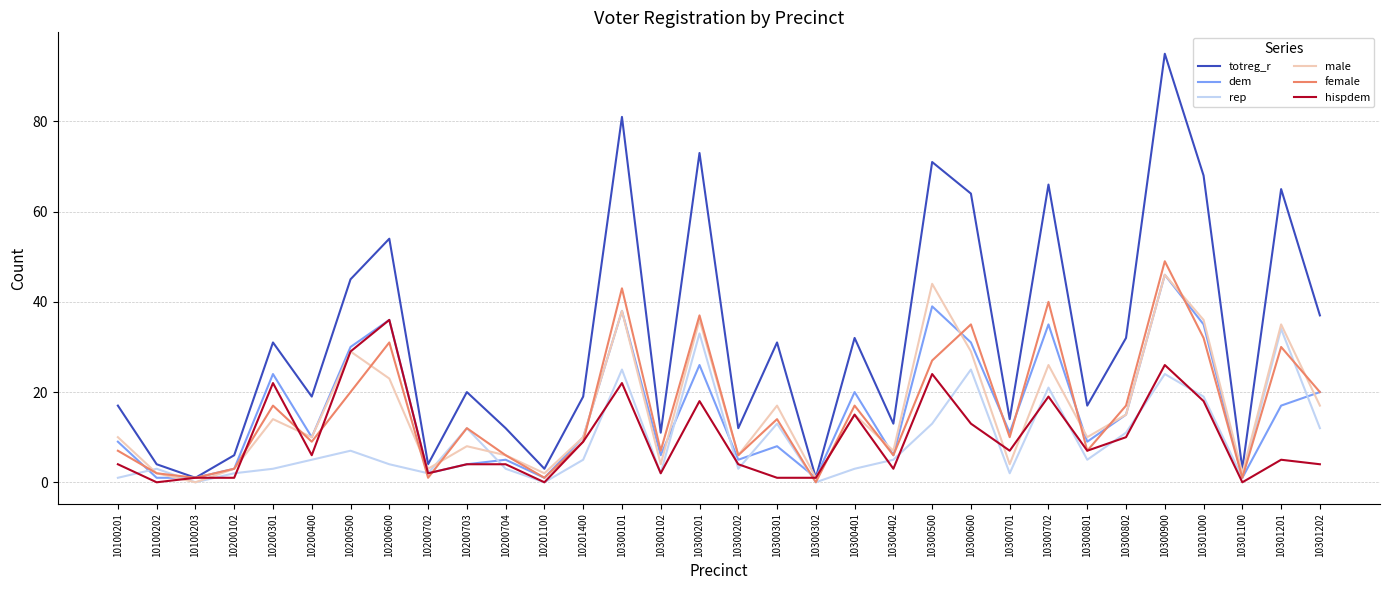

What is the average value of the rep series?

9